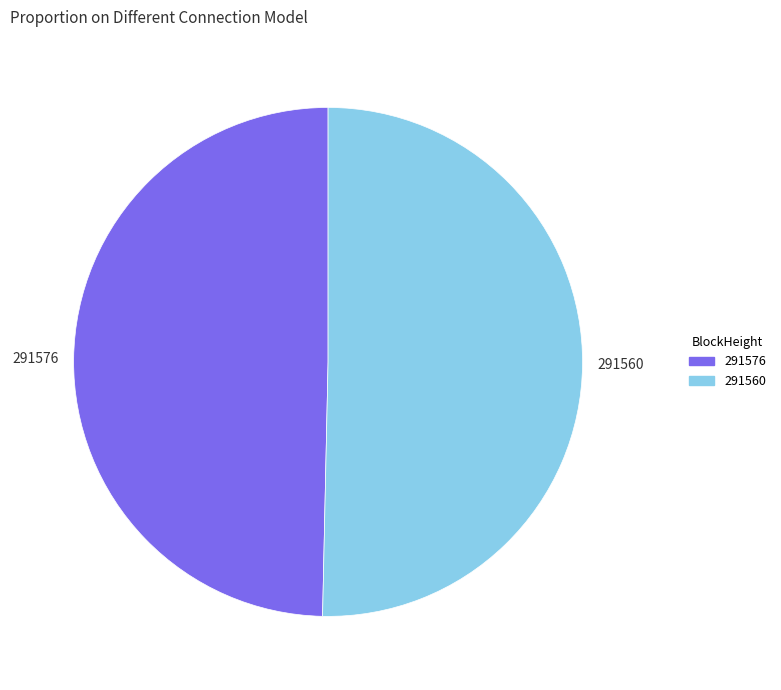

Which has a higher value, 291576 or 291560?

291560